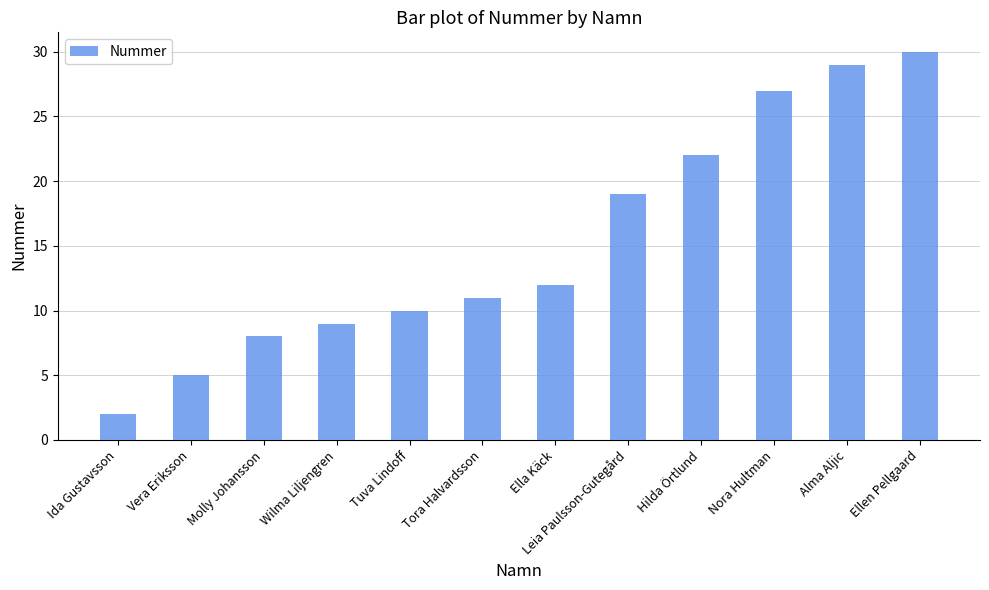

What is the sum of all values?

184